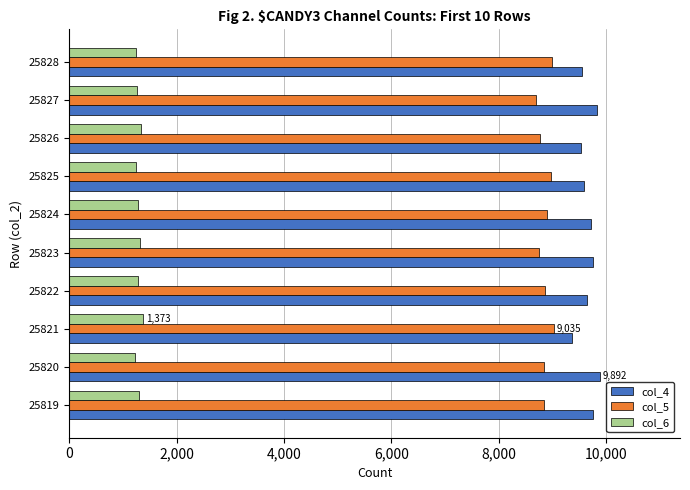

Rank the series at 25822 from lowest to highest value.

col_6, col_5, col_4